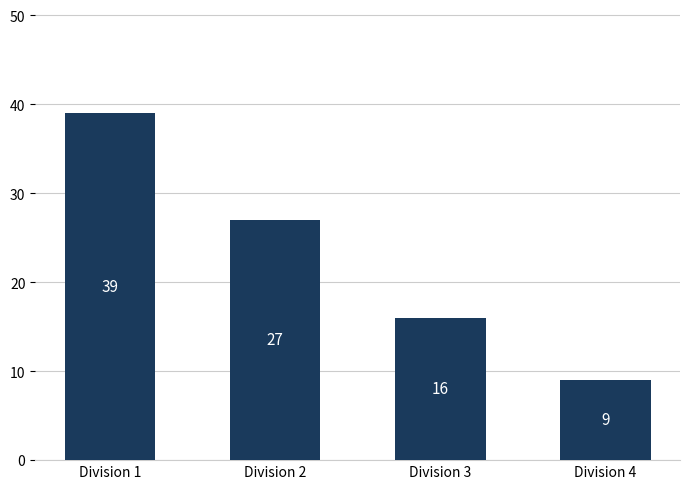

At which label does the data first exceed 27?

Division 1